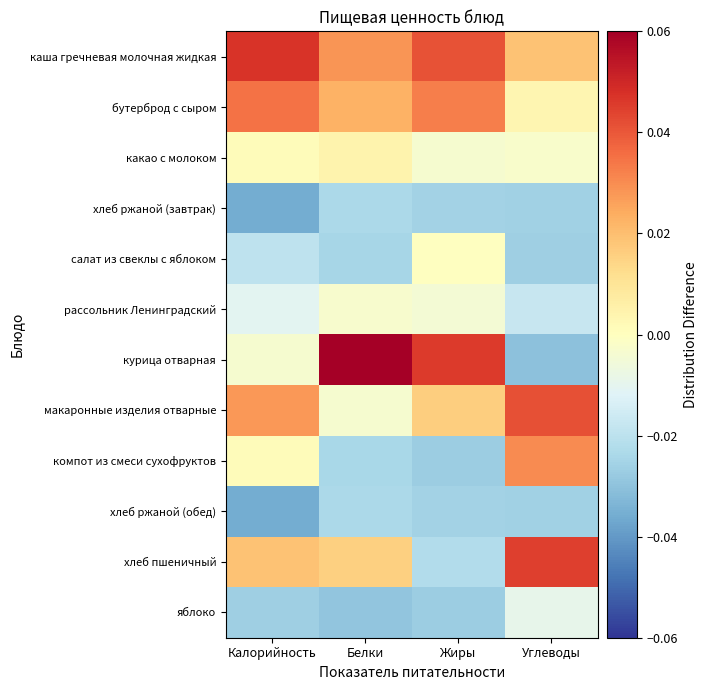

Which series has the largest total across all categories?

каша гречневая молочная жидкая